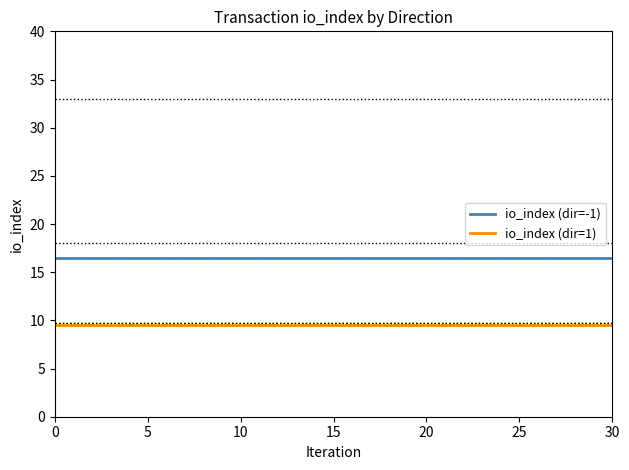

What is the minimum value shown in the chart?

9.5